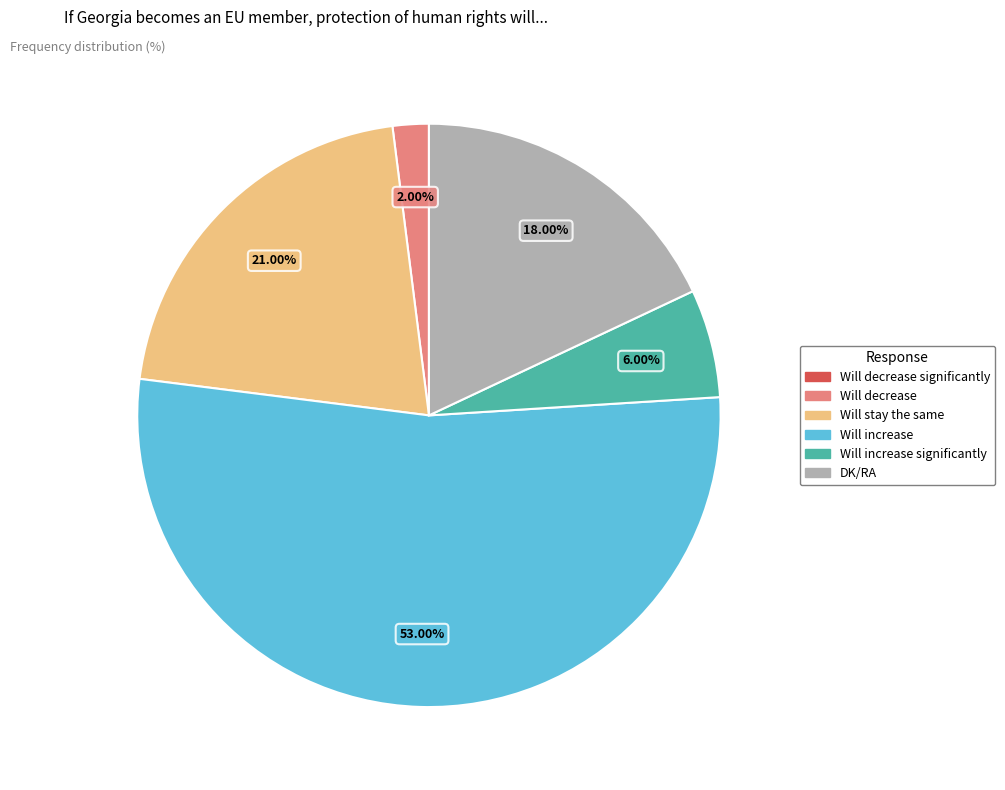

Between DK/RA and Will increase, which is larger?

Will increase